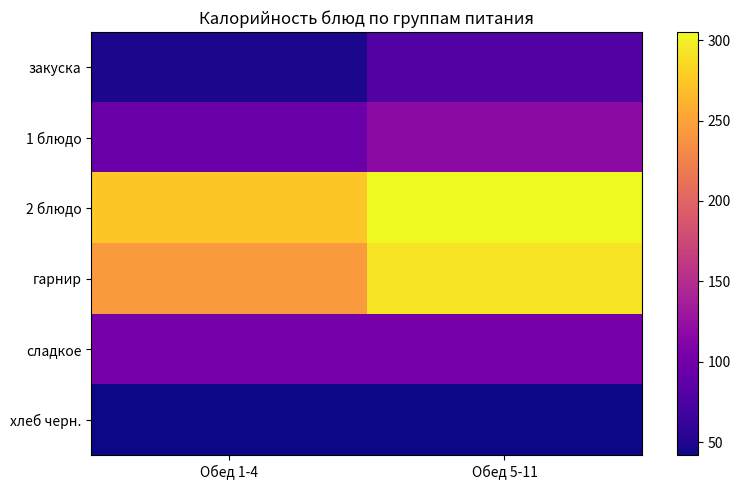

Which series has the widest spread of values?

гарнир